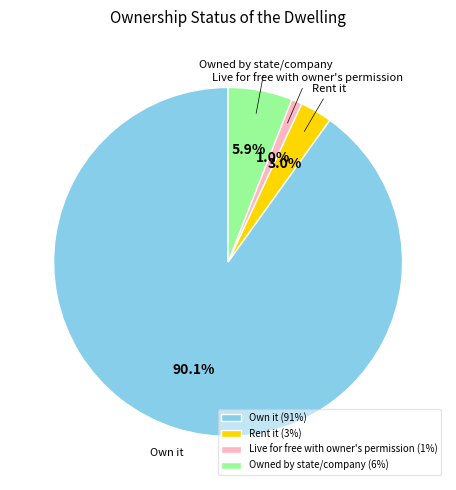

What is the majority slice?

Own it